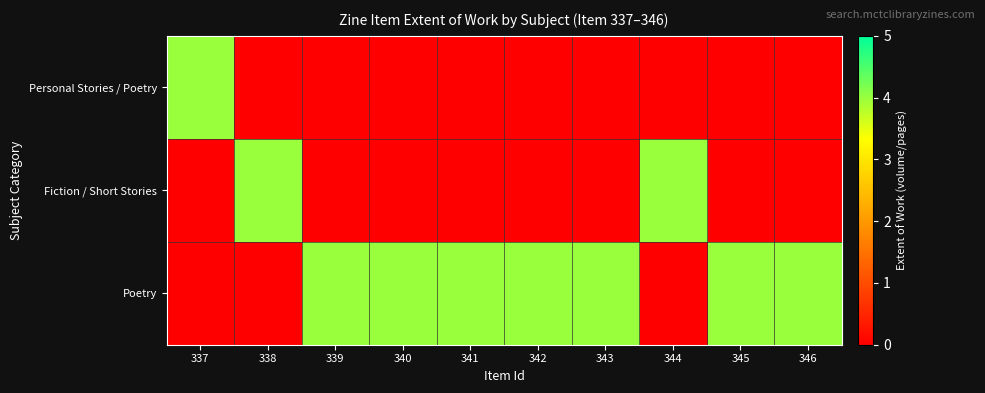

List the series in order of their peak value, lowest first.

Personal Stories / Poetry, Fiction / Short Stories, Poetry